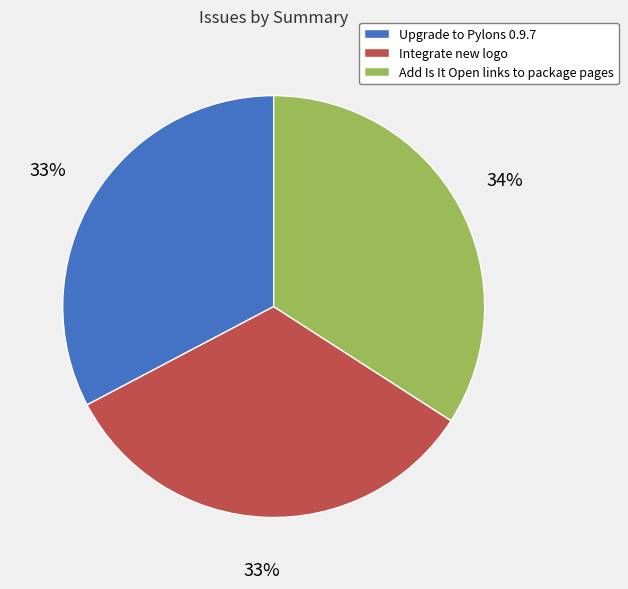

Approximately how many times larger is the value at Upgrade to Pylons 0.9.7 compared to Add Is It Open links to package pages?

1.0